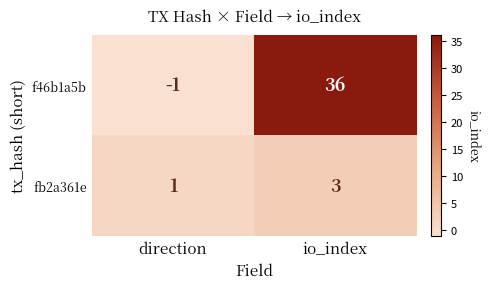

How many distinct data groups are displayed?

2